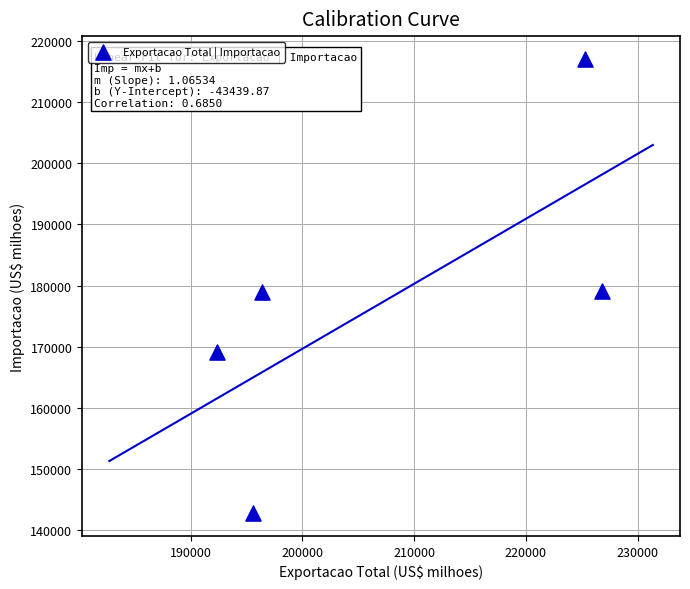

What is the range of Y values (max minus min)?

74466.1